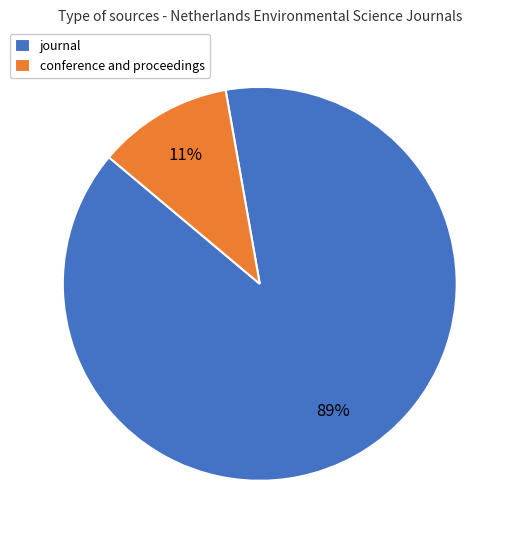

Between journal and conference and proceedings, which is larger?

journal